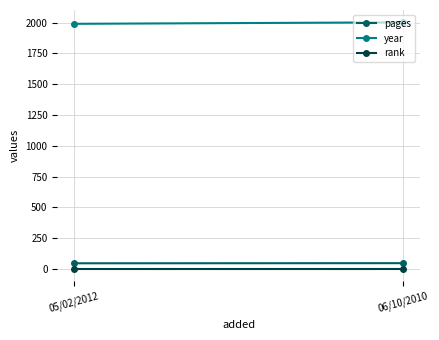

Count the number of data series in this chart.

3